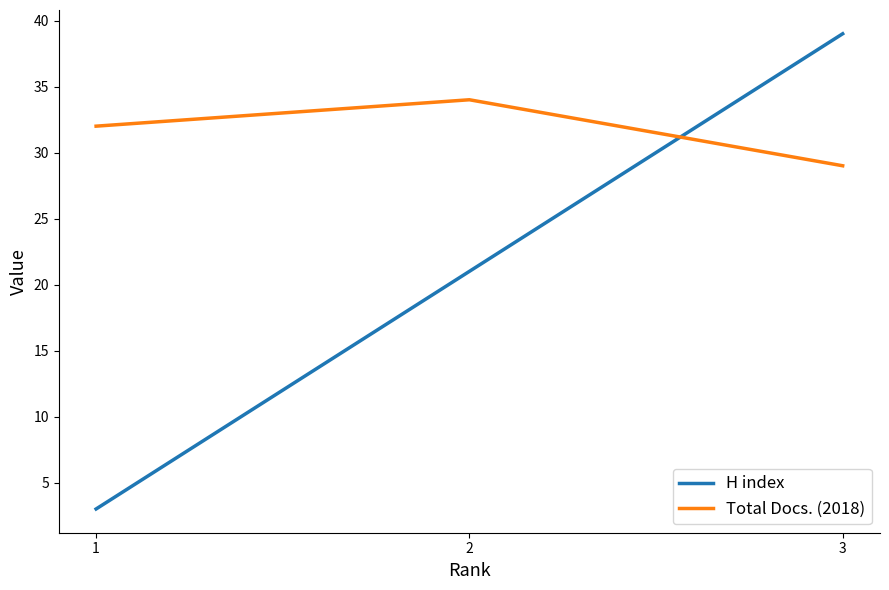

List the labels in order of Total Docs. (2018) value, largest first.

2, 1, 3